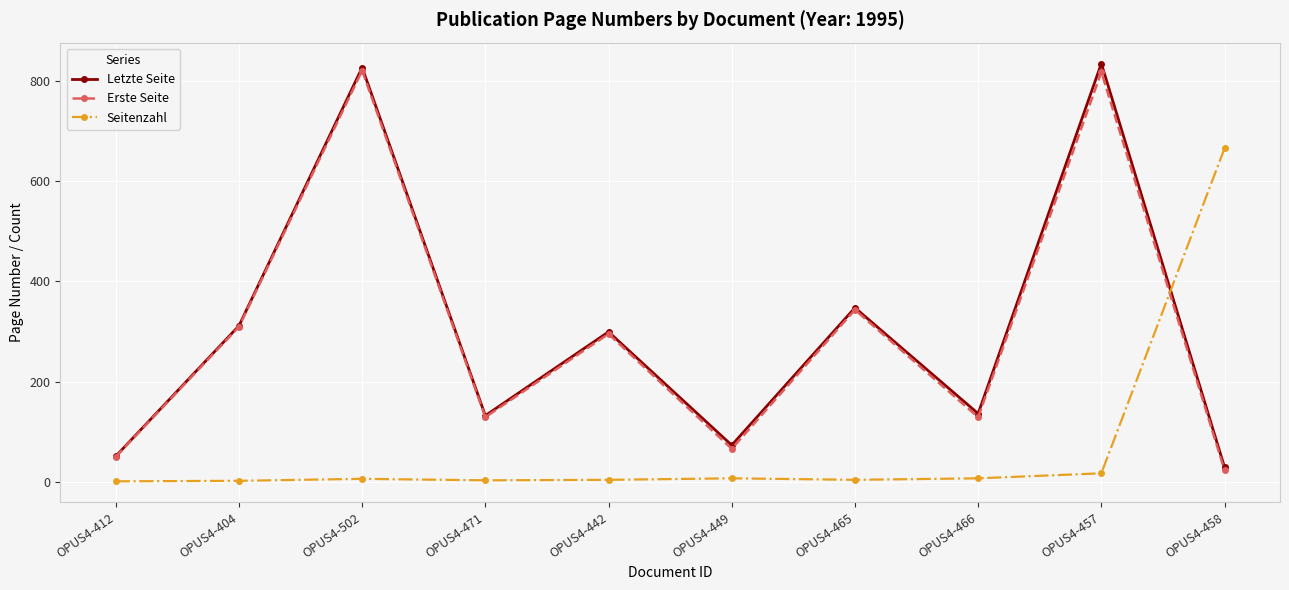

How many intersections are there between Seitenzahl and Erste Seite?

1